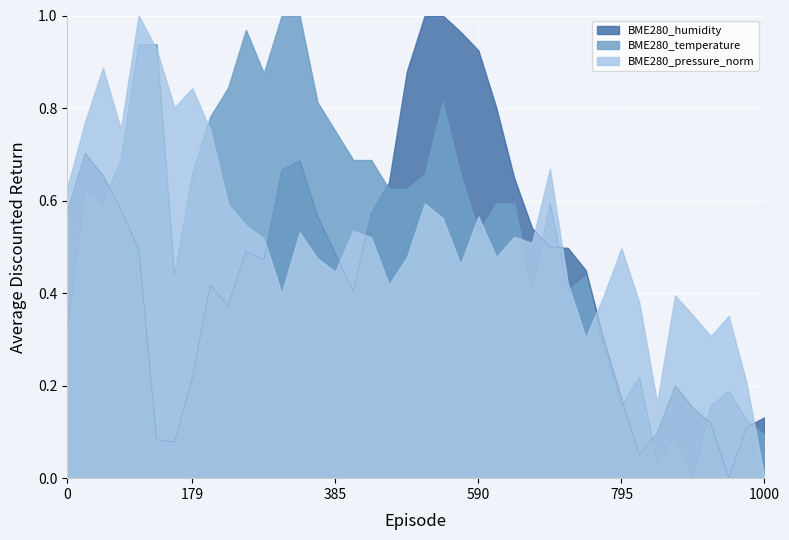

Reading left to right, list all the values displayed in this chart.

BME280_humidity: 0.6	0.7	0.7	0.6	0.5	0.1	0.1	0.2	0.4	0.4	0.5	0.5	0.7	0.7	0.6	0.5	0.4	0.6	0.6	0.9	1.0	1.0	1.0	0.9	0.8	0.6	0.5	0.5	0.5	0.4	0.3	0.2	0.1	0.1	0.2	0.2	0.1	0.0	0.1	0.1
BME280_temperature: 0.3	0.6	0.6	0.7	0.9	0.9	0.4	0.7	0.8	0.8	1.0	0.9	1.0	1.0	0.8	0.7	0.7	0.7	0.6	0.6	0.7	0.8	0.7	0.5	0.6	0.6	0.4	0.6	0.4	0.4	0.3	0.2	0.2	0.0	0.1	0.0	0.2	0.2	0.1	0.1
BME280_pressure_norm: 0.6	0.8	0.9	0.8	1.0	0.9	0.8	0.8	0.8	0.6	0.5	0.5	0.4	0.5	0.5	0.4	0.5	0.5	0.4	0.5	0.6	0.6	0.5	0.6	0.5	0.5	0.5	0.7	0.4	0.3	0.4	0.5	0.4	0.2	0.4	0.4	0.3	0.4	0.2	0.0